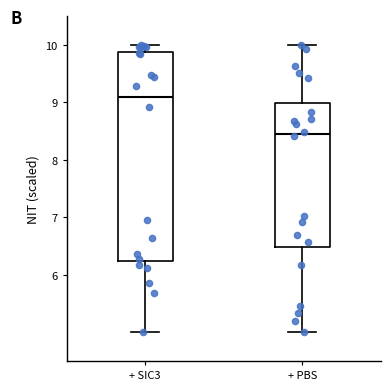

Which box's median line is the lowest?

+ PBS